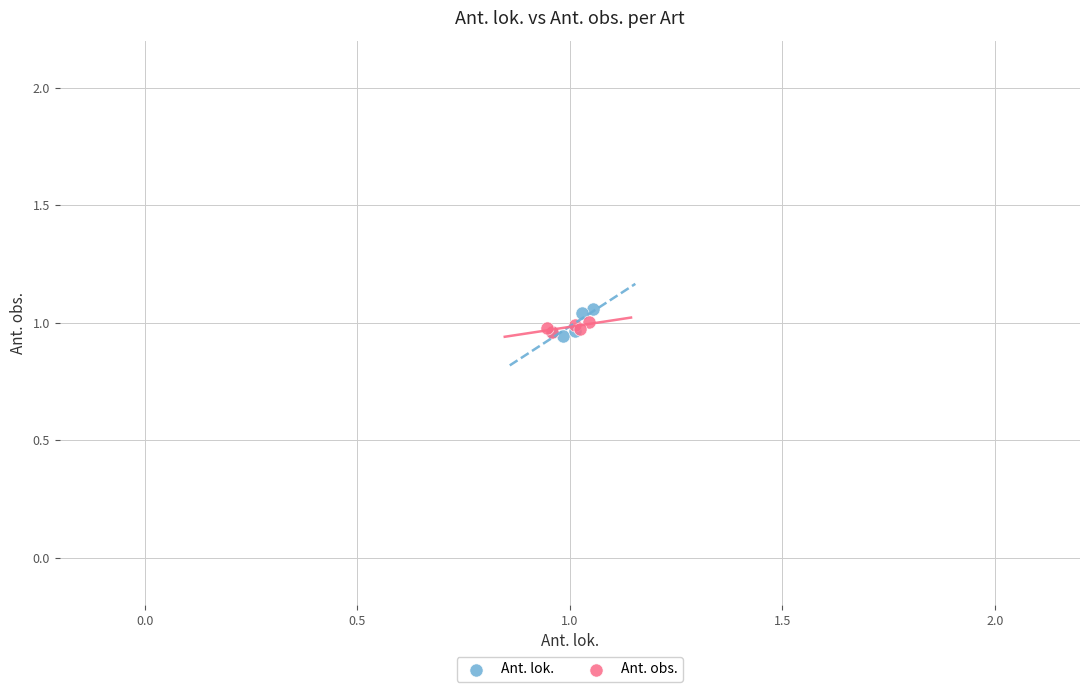

What are all the series names shown in the legend?

Ant. lok., Ant. obs.